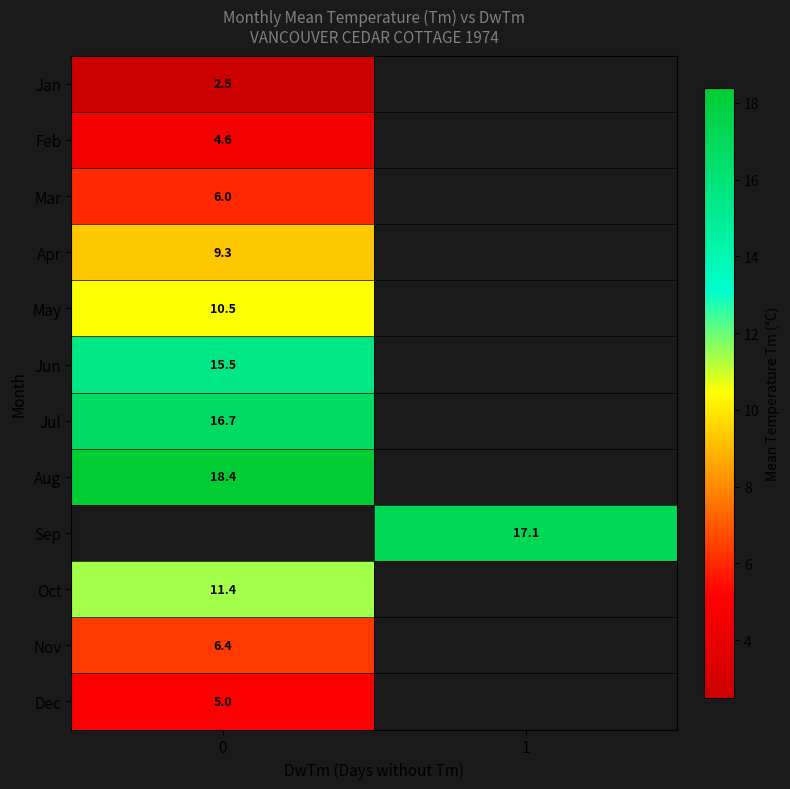

At how many categories does at least one series exceed 16?

2